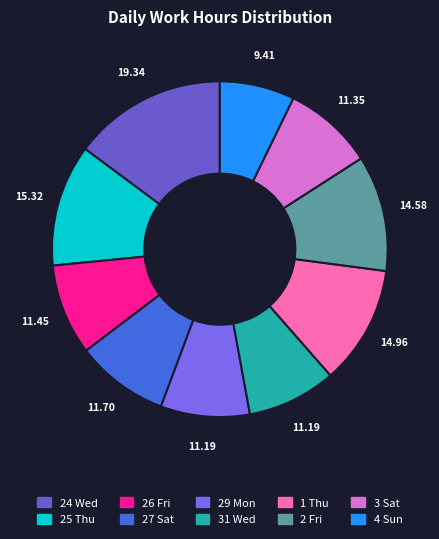

Does 4 Sun represent more than half of the total?

No